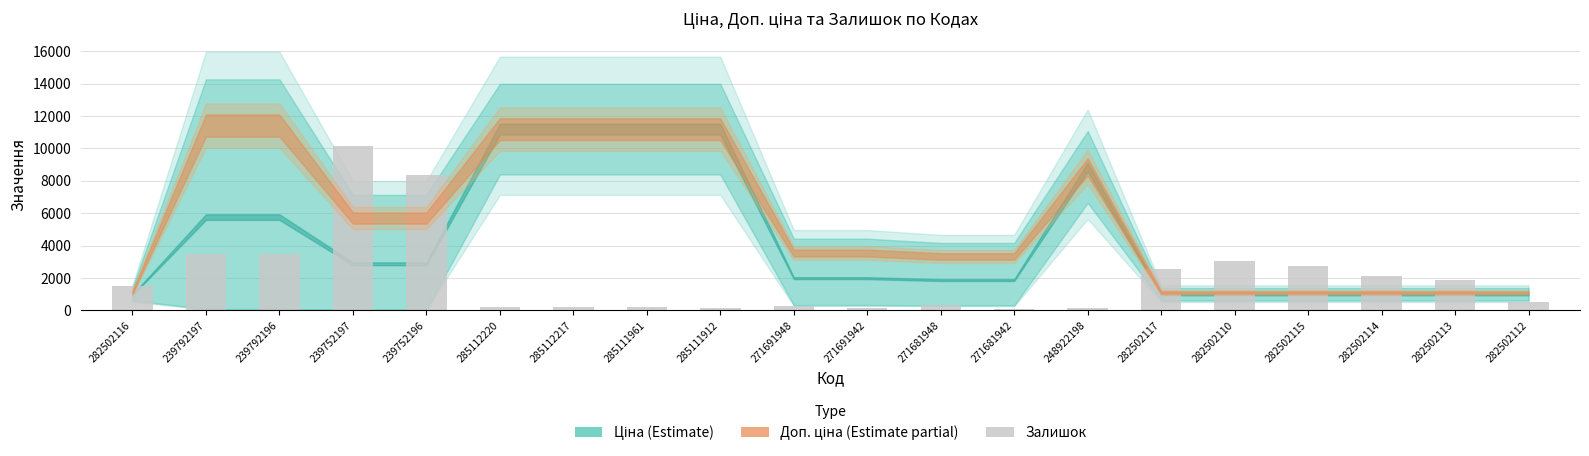

Is it true that the value at 239752197 is 4023?

False